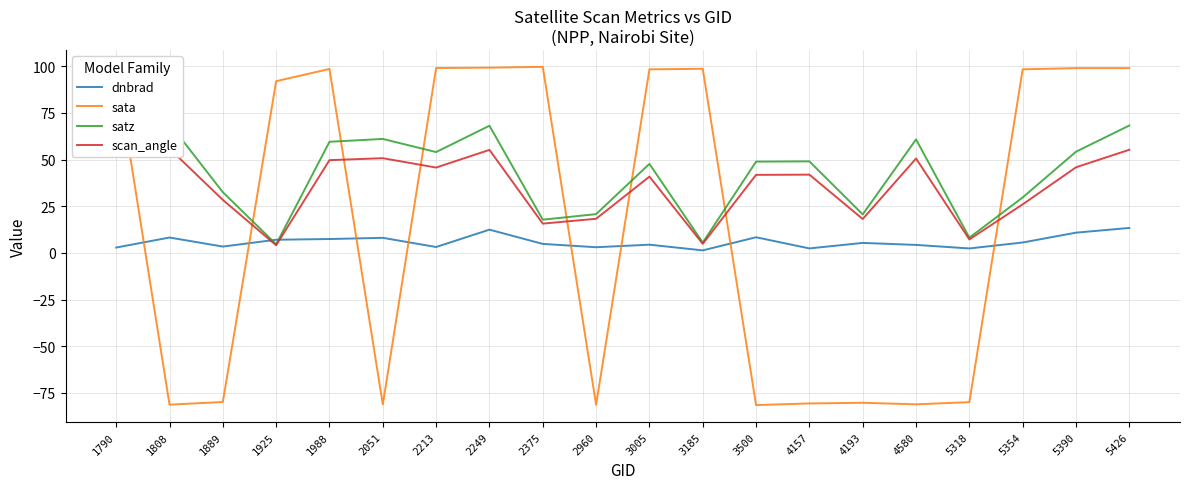

How many data points in sata are above 98?

10